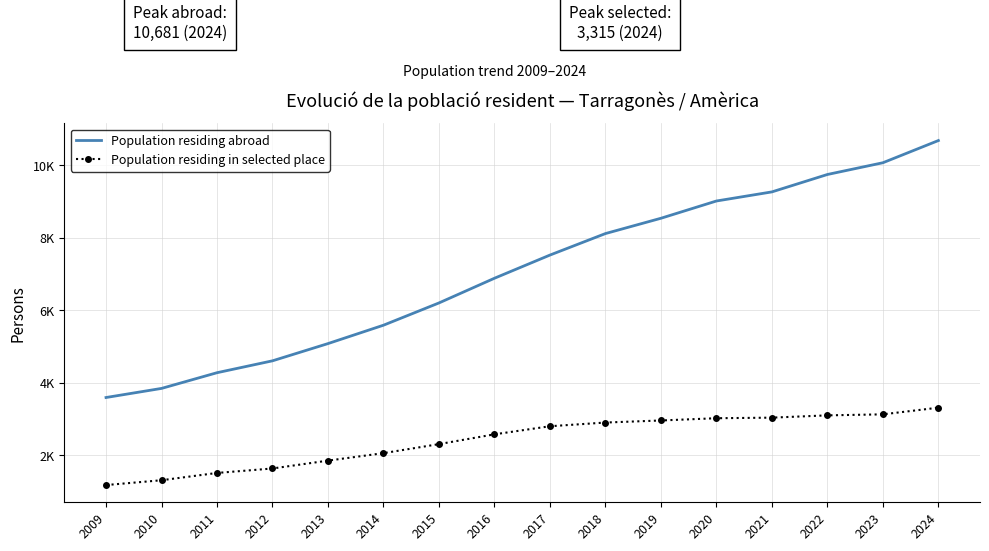

Which series changed the most between 2010 and 2015?

Population residing abroad